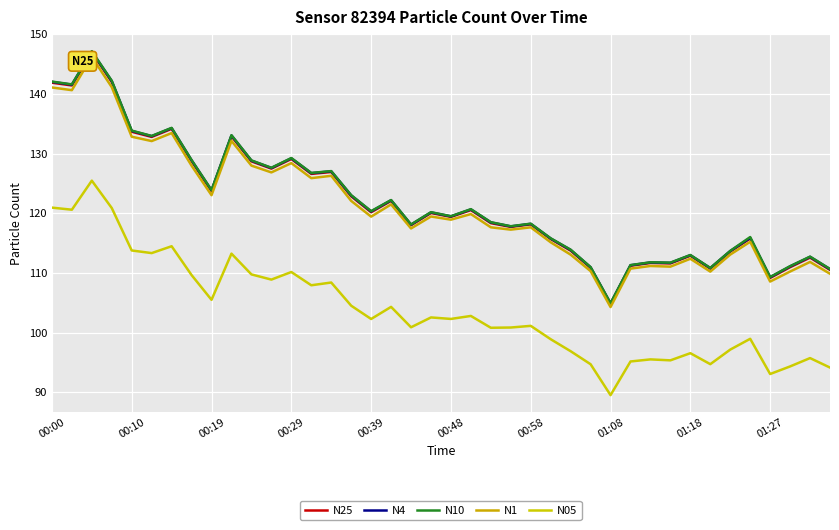

Which label corresponds to the smallest value in the chart?

01:08